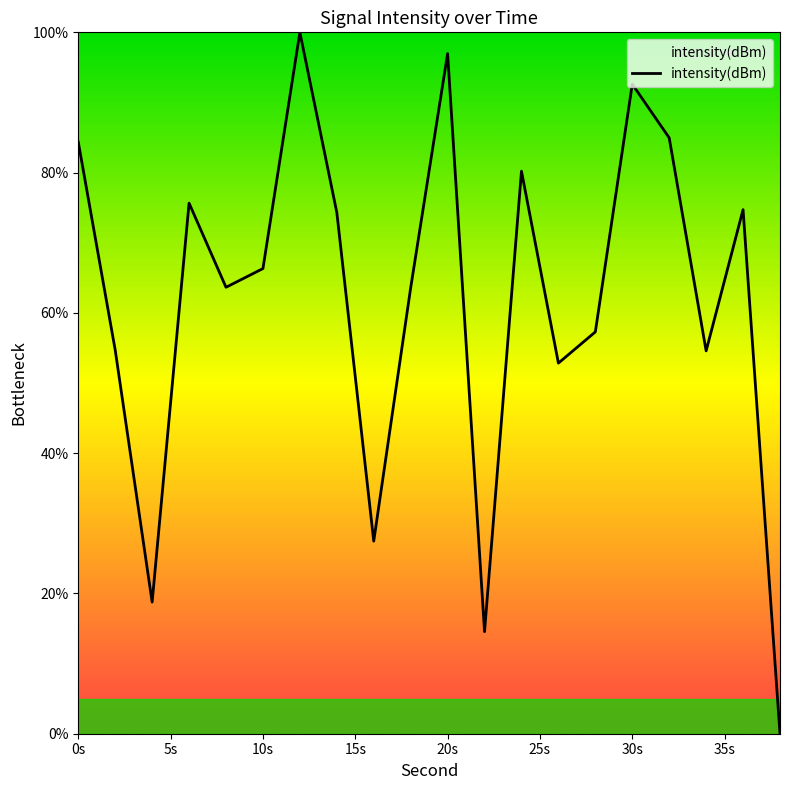

What is the difference between the maximum and minimum values?

100.0